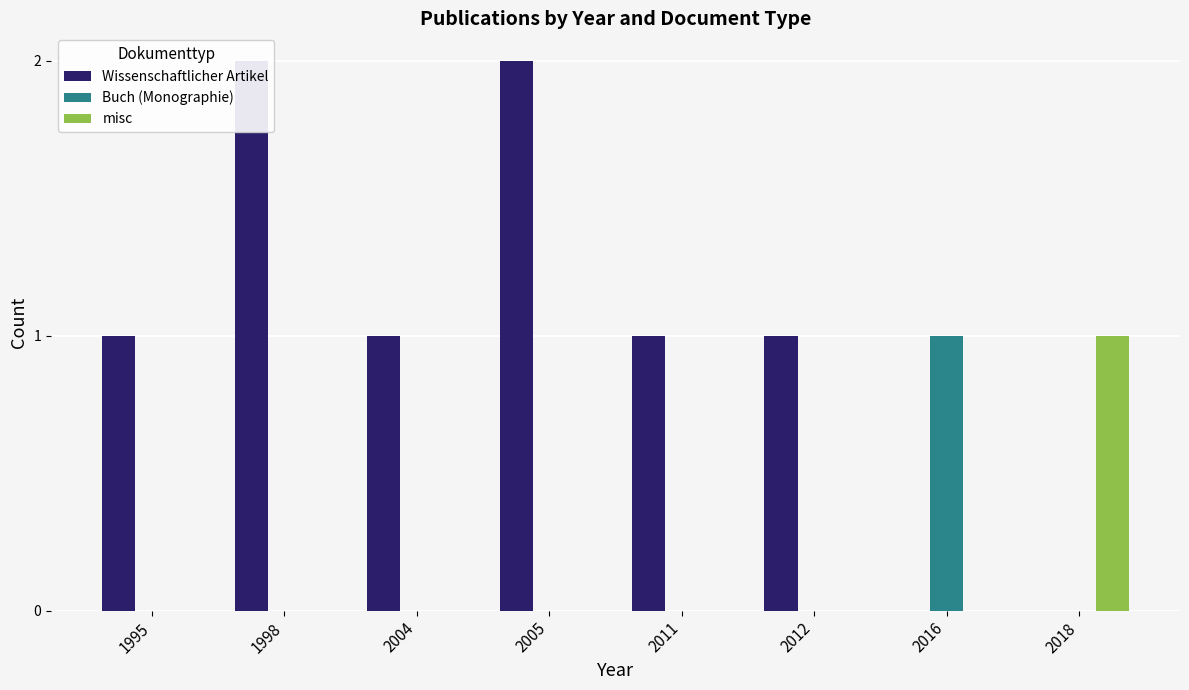

How many values in Buch (Monographie) are above zero?

1